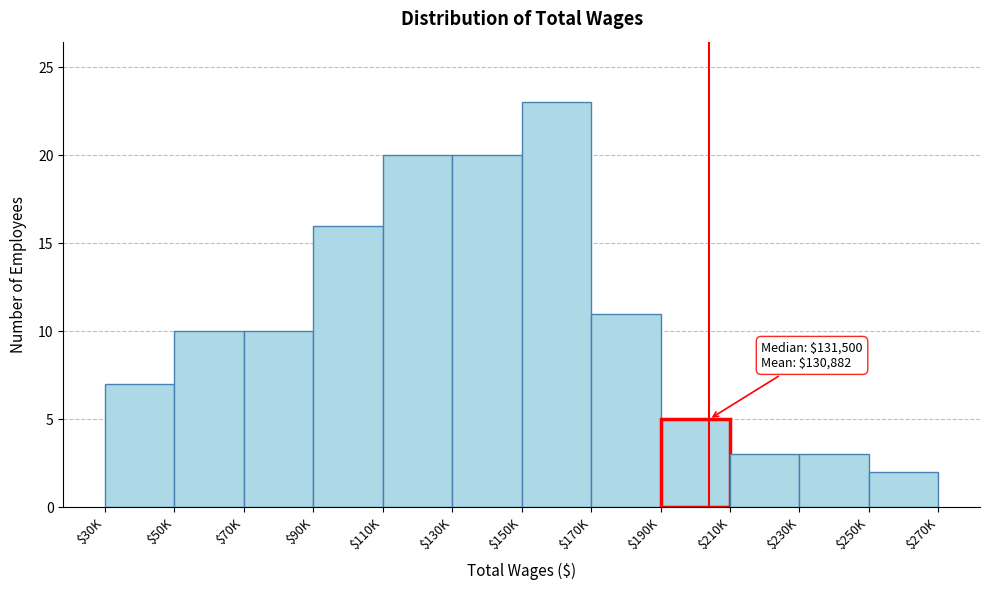

Reading left to right, what are all the values shown in this chart?

7	10	10	16	20	20	23	11	5	3	3	2